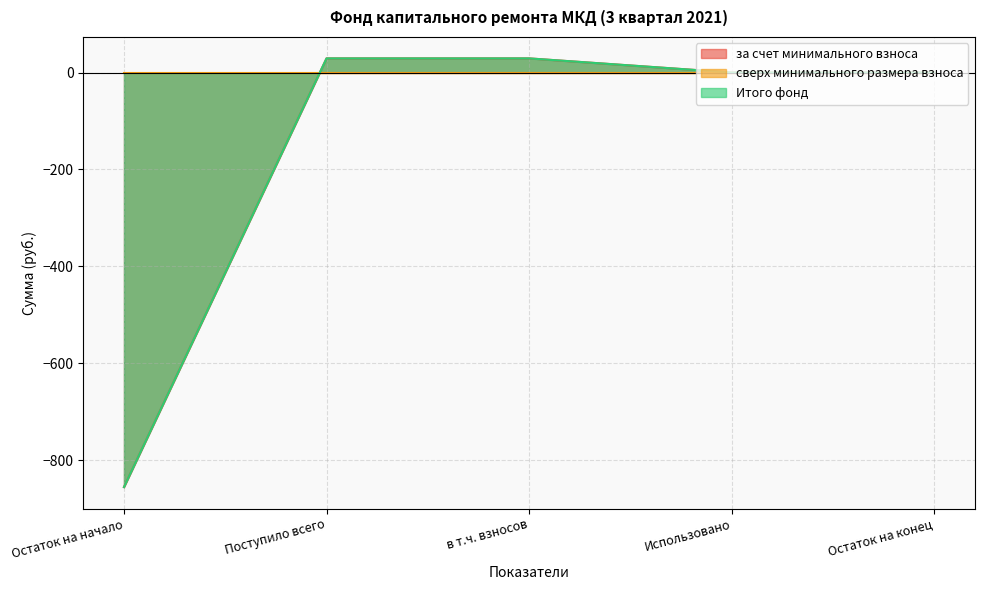

Does the chart display data point markers on the line(s)?

No